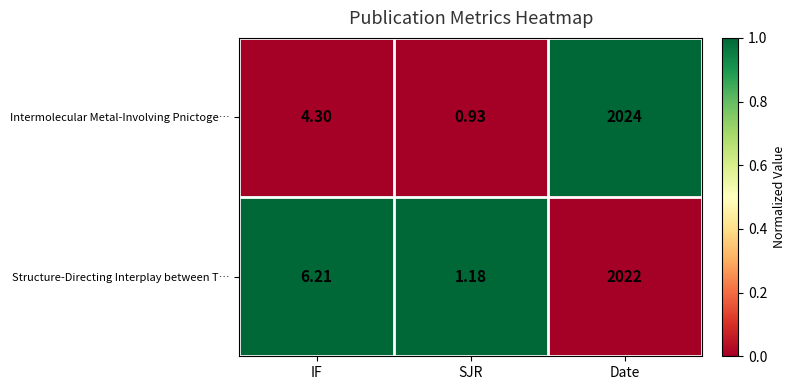

Which series changed the most between IF and SJR?

Structure-Directing Interplay between T…